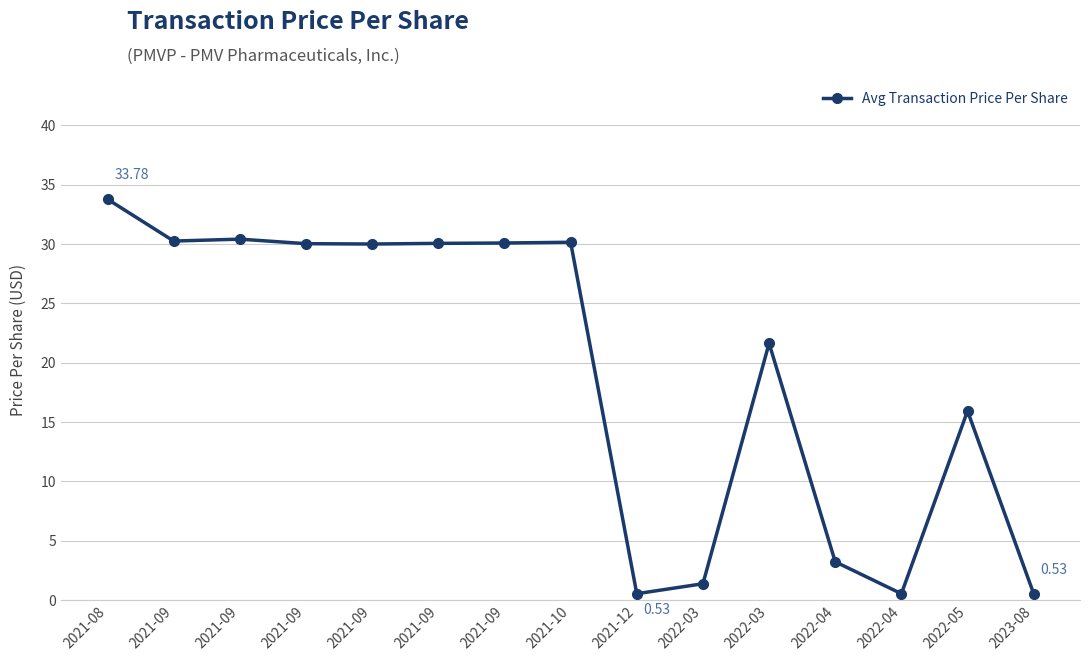

How many lines are shown in the chart?

1